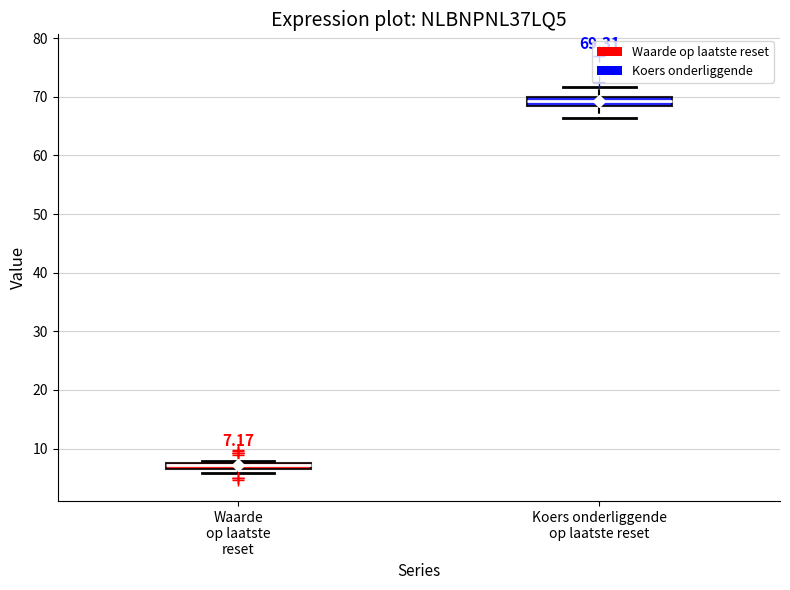

Which box has the highest median line?

Koers onderliggende op laatste reset